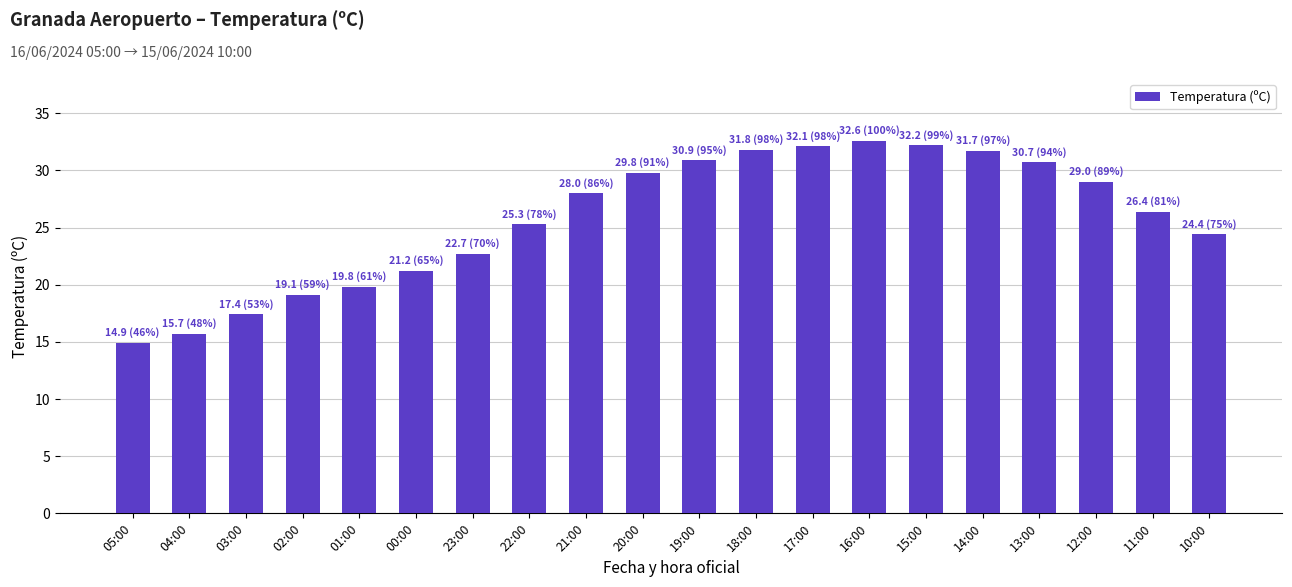

What is the difference between the values at 18:00 and 20:00?

2.0